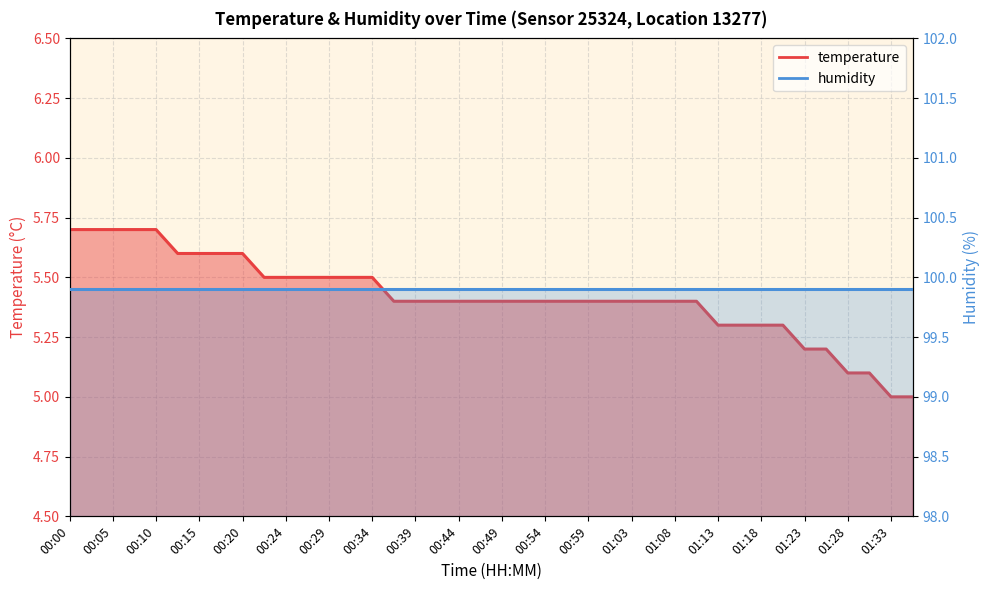

What is the value of the 37th point from the left?

5.1